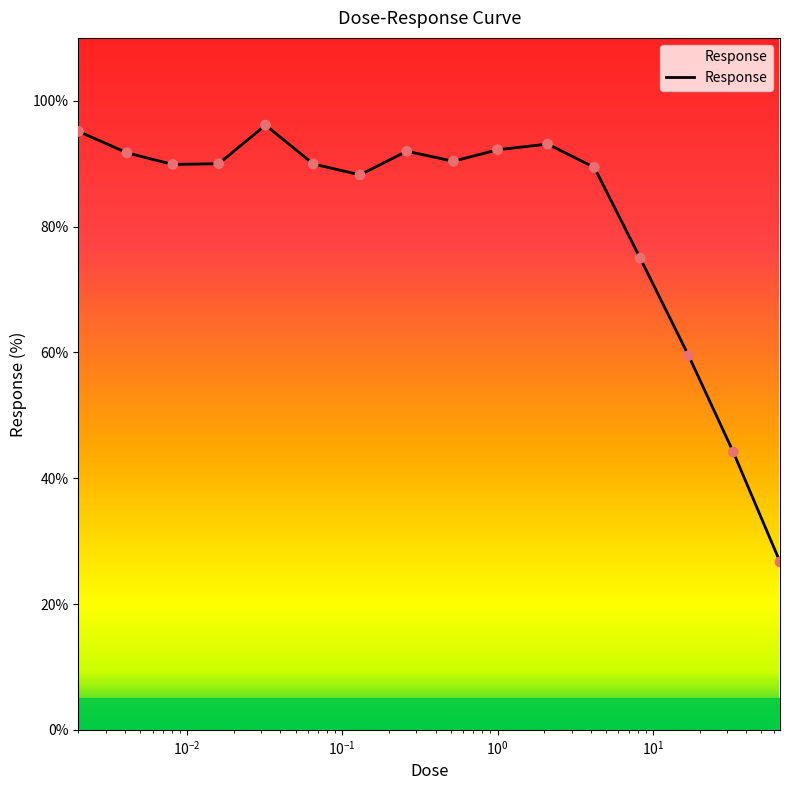

What is the difference between the maximum and minimum values?

69.4